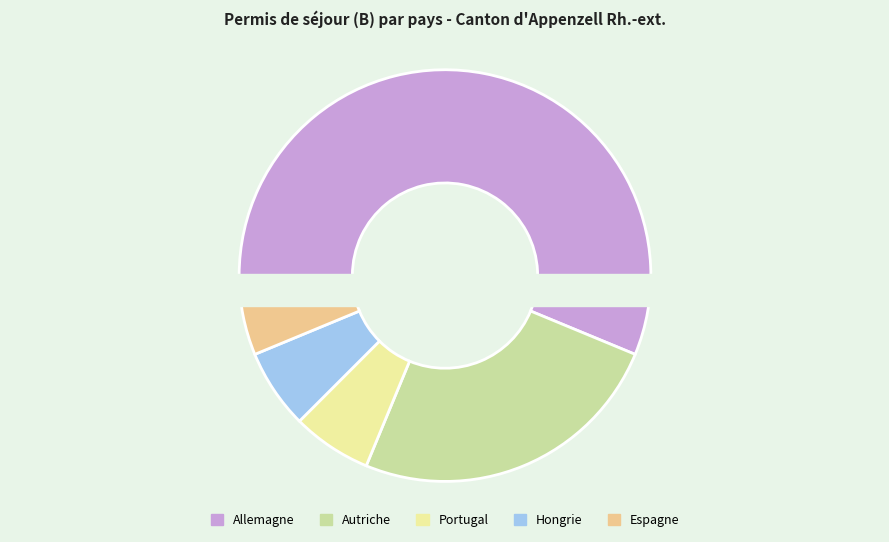

Count the number of slices in the pie.

6